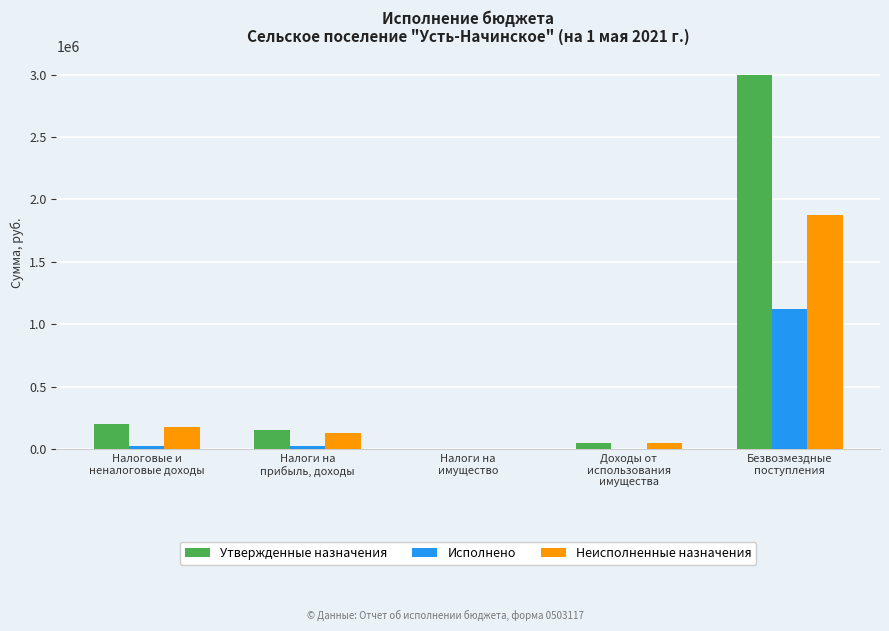

What is the greatest value displayed?

2999050.0